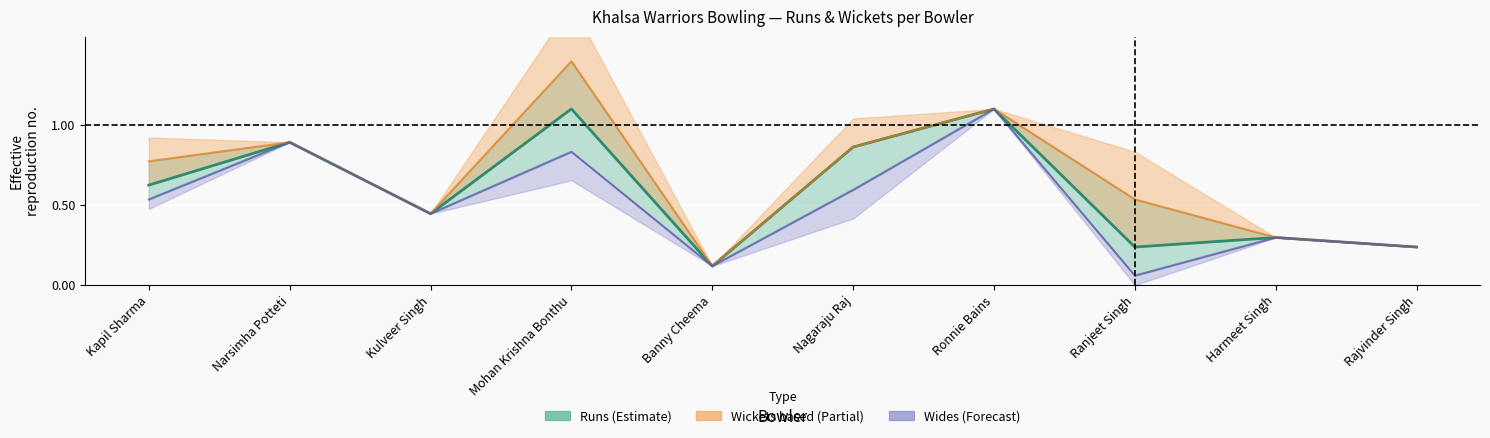

At which category is the sum across all series the highest?

Mohan Krishna Bonthu